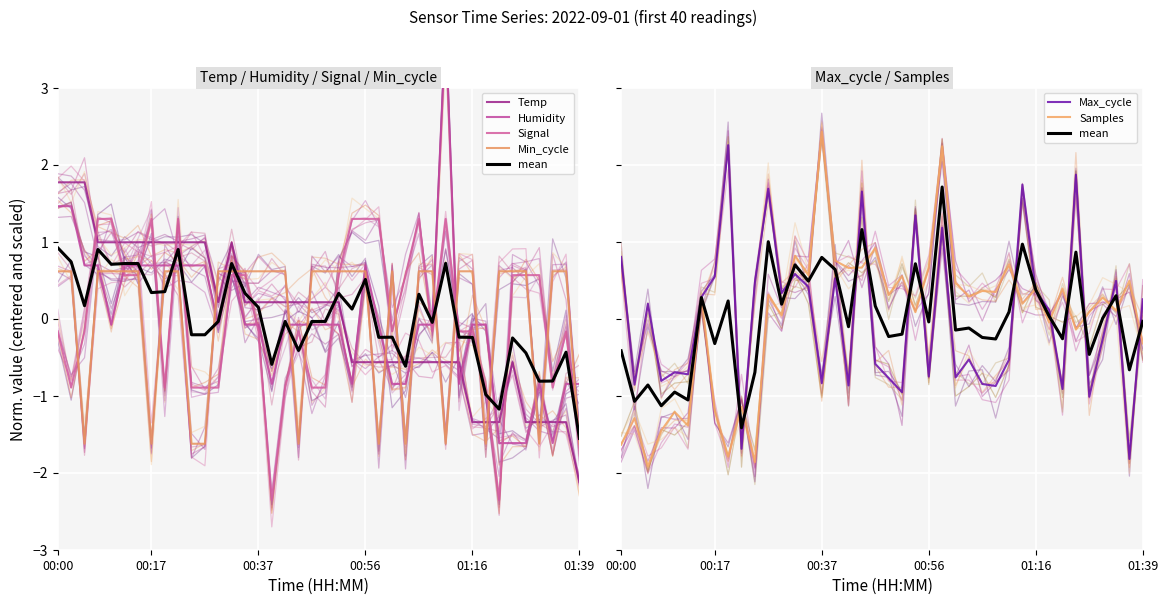

What is the difference between the maximum and minimum values in the Humidity series?

5.4